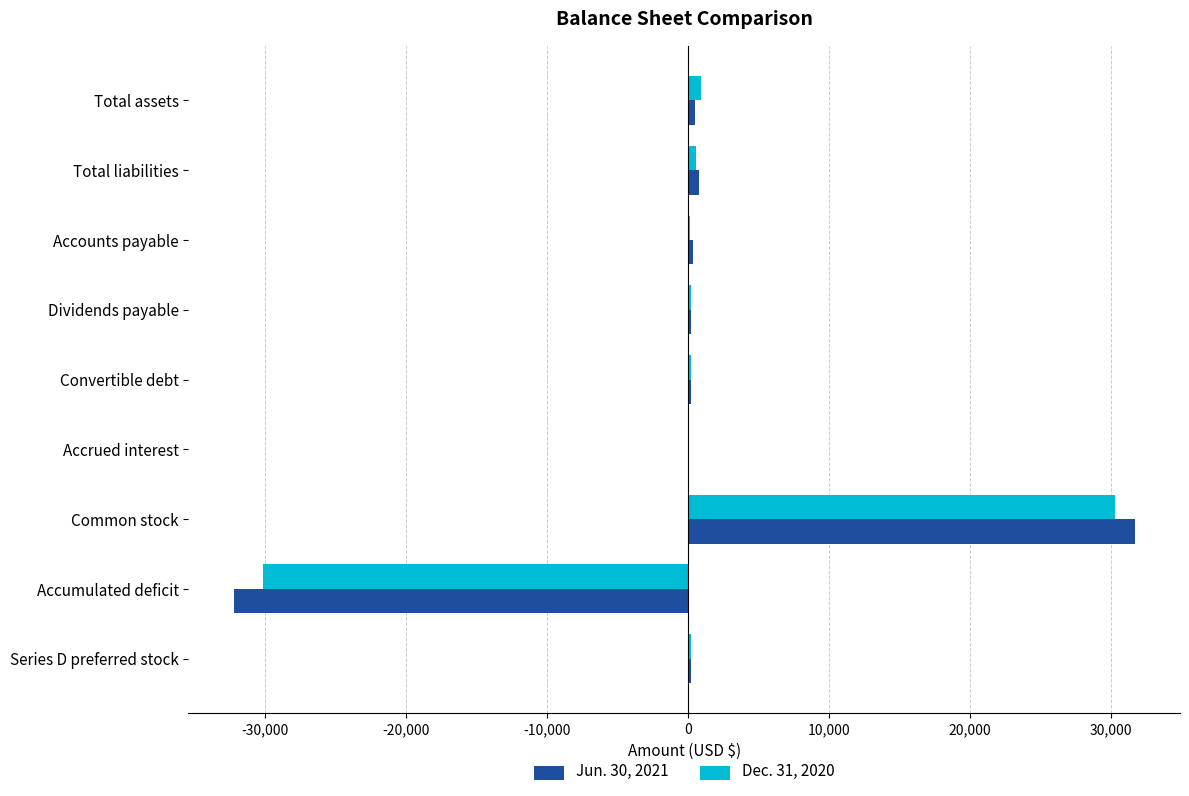

What is the maximum value shown in the chart?

31675